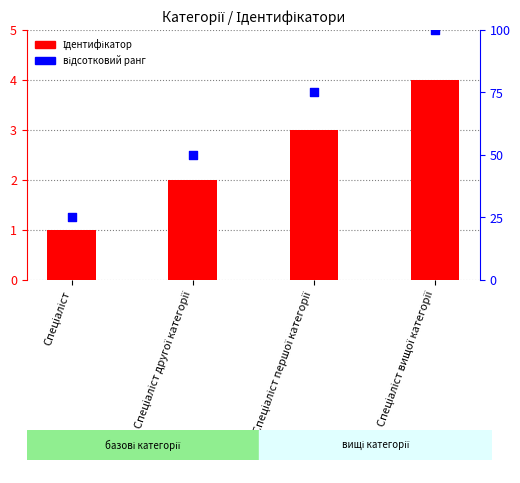

Which series has the largest total across all categories?

відсотковий ранг